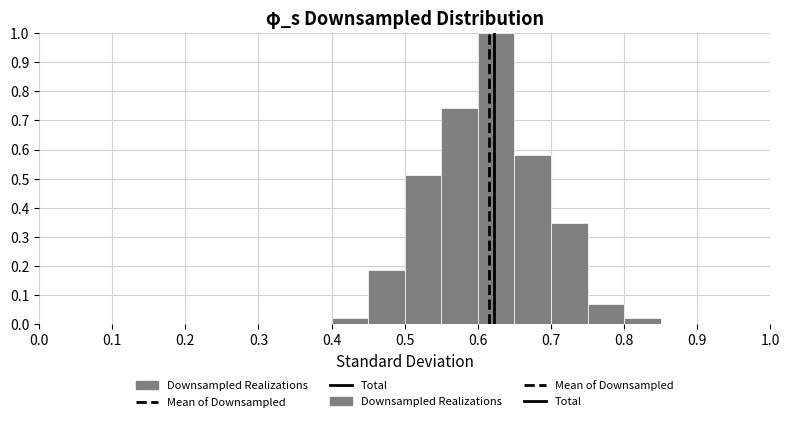

Reading left to right, transcribe this chart: for each bar, give the range it covers on the x-axis and its height. The values are not printed on the chart, so give them approximately, as read against the axis.

0.00 to 0.05: 0
0.05 to 0.10: 0
0.10 to 0.15: 0
0.15 to 0.20: 0
0.20 to 0.25: 0
0.25 to 0.30: 0
0.30 to 0.35: 0
0.35 to 0.40: 0
0.40 to 0.45: 0.02
0.45 to 0.50: 0.19
0.50 to 0.55: 0.51
0.55 to 0.60: 0.74
0.60 to 0.65: 1.00
0.65 to 0.70: 0.58
0.70 to 0.75: 0.35
0.75 to 0.80: 0.07
0.80 to 0.85: 0.02
0.85 to 0.90: 0
0.90 to 0.95: 0
0.95 to 1.00: 0